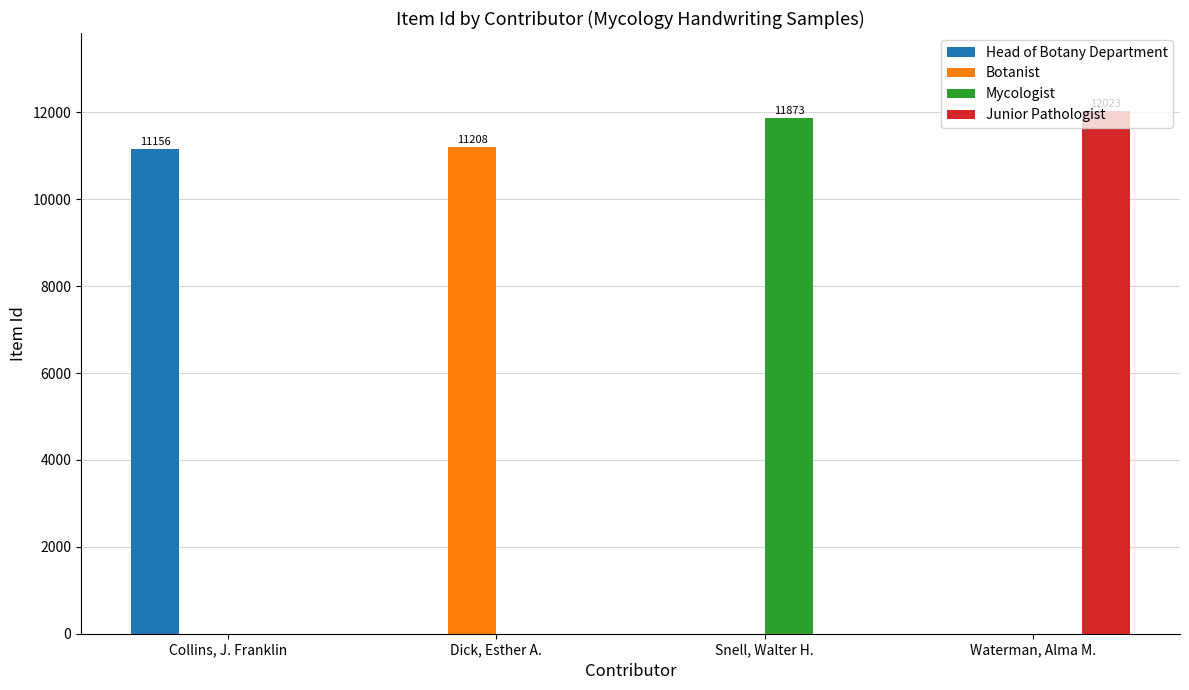

Which series has the widest spread of values?

Junior Pathologist